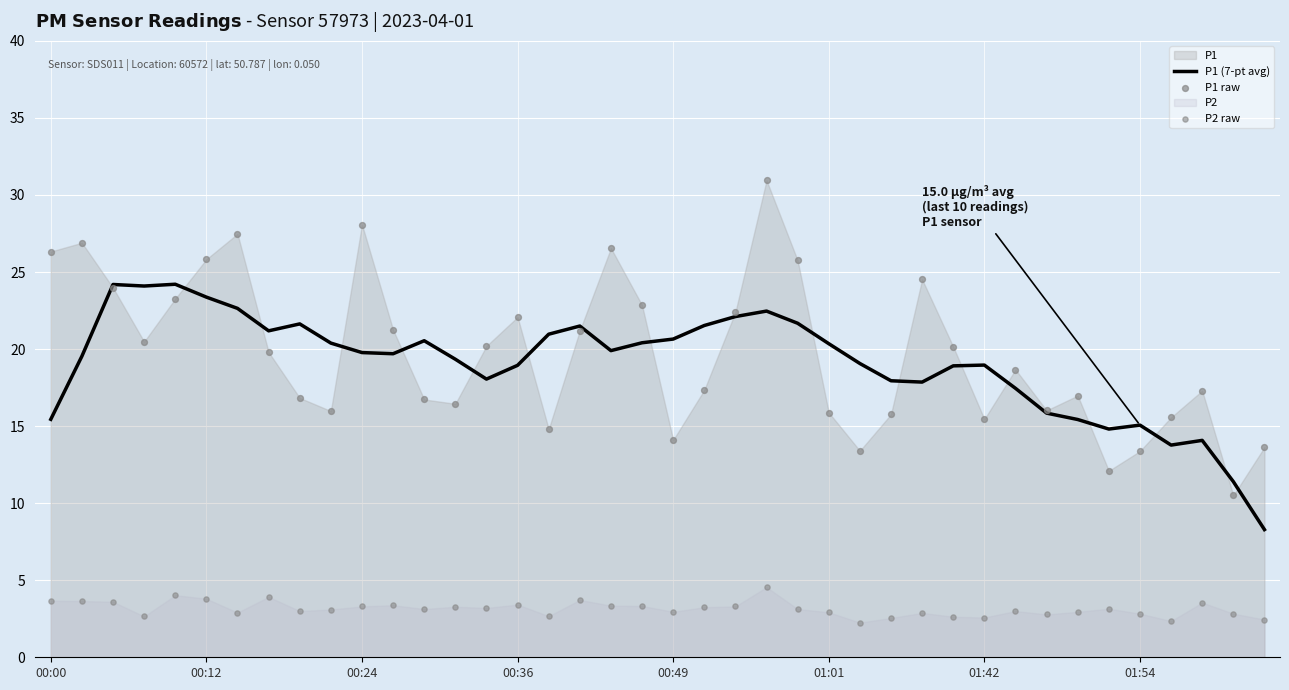

At which category is the sum across all series the highest?

23